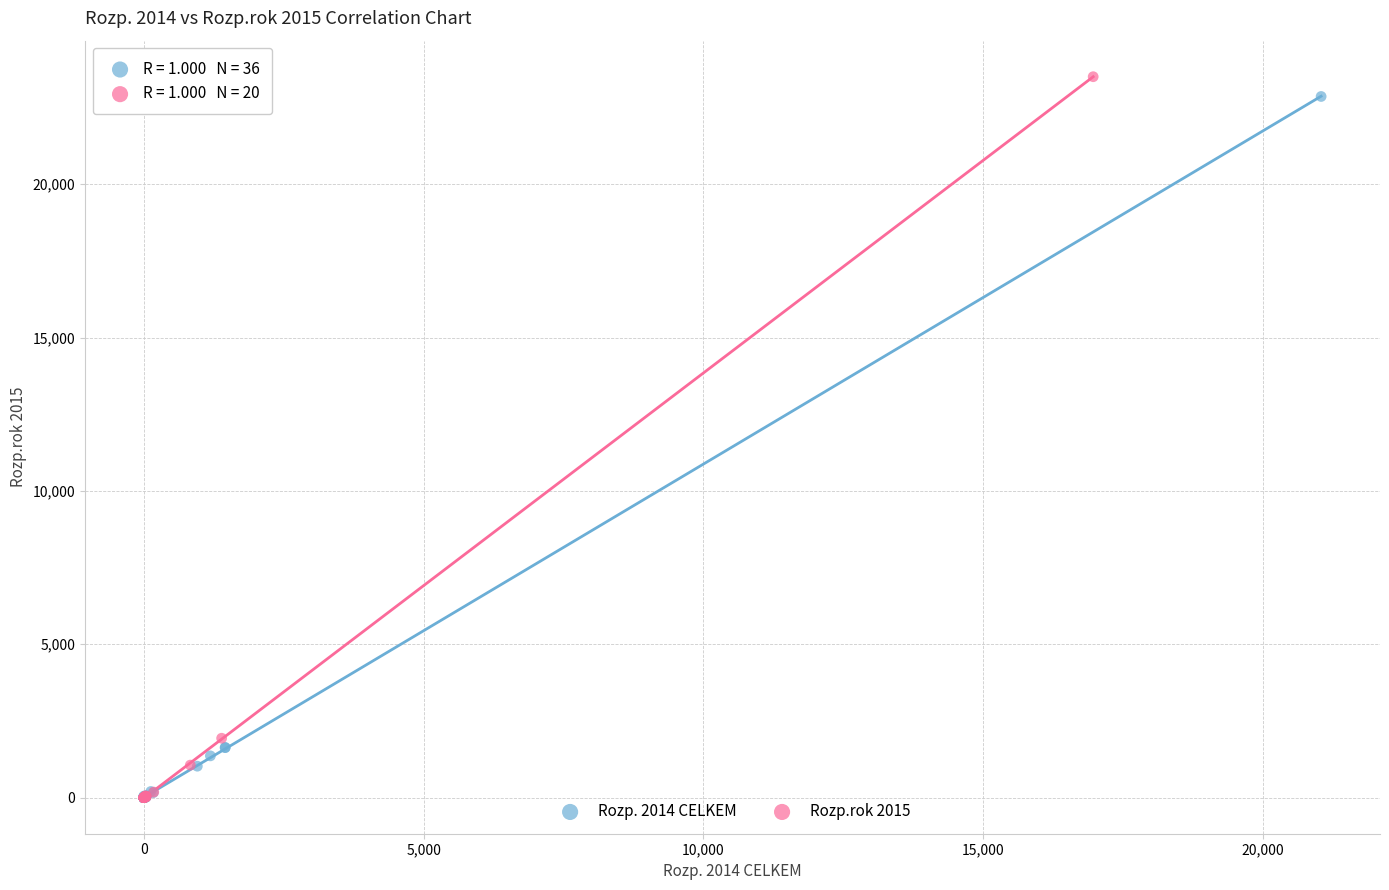

What are all the series names shown in the legend?

Rozp. 2014 CELKEM, Rozp.rok 2015